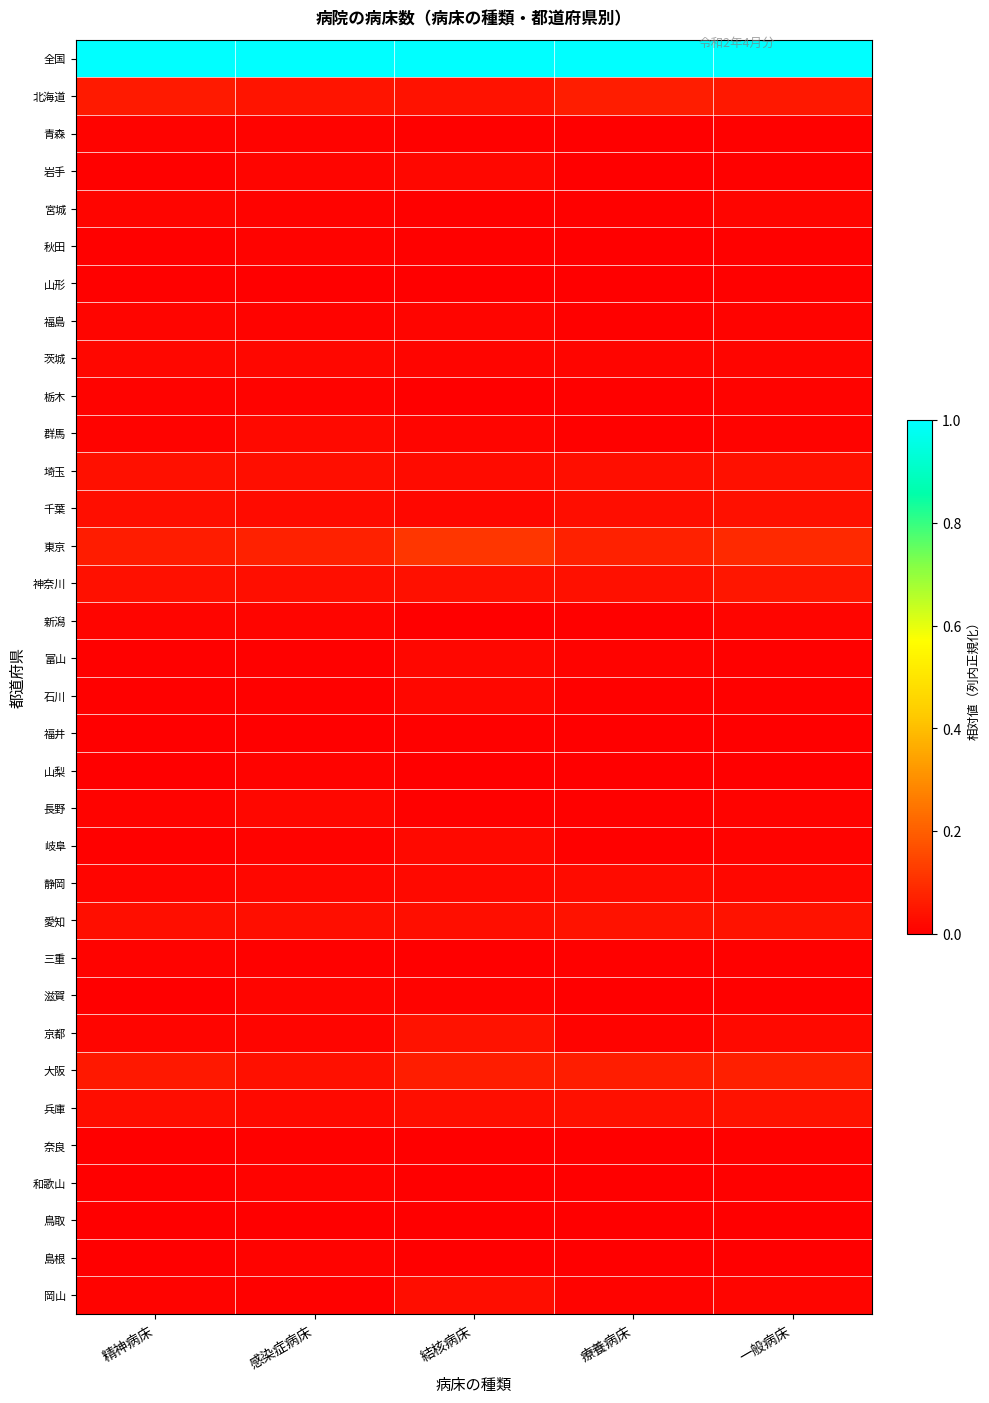

Reading left to right, extract all data points from this chart.

全国: 精神病床=1.0	感染症病床=1.0	結核病床=1.0	療養病床=1.0	一般病床=1.0
北海道: 精神病床=0.1	感染症病床=0.0	結核病床=0.0	療養病床=0.1	一般病床=0.1
青森: 精神病床=0.0	感染症病床=0.0	結核病床=0.0	療養病床=0.0	一般病床=0.0
岩手: 精神病床=0.0	感染症病床=0.0	結核病床=0.0	療養病床=0.0	一般病床=0.0
宮城: 精神病床=0.0	感染症病床=0.0	結核病床=0.0	療養病床=0.0	一般病床=0.0
秋田: 精神病床=0.0	感染症病床=0.0	結核病床=0.0	療養病床=0.0	一般病床=0.0
山形: 精神病床=0.0	感染症病床=0.0	結核病床=0.0	療養病床=0.0	一般病床=0.0
福島: 精神病床=0.0	感染症病床=0.0	結核病床=0.0	療養病床=0.0	一般病床=0.0
茨城: 精神病床=0.0	感染症病床=0.0	結核病床=0.0	療養病床=0.0	一般病床=0.0
栃木: 精神病床=0.0	感染症病床=0.0	結核病床=0.0	療養病床=0.0	一般病床=0.0
群馬: 精神病床=0.0	感染症病床=0.0	結核病床=0.0	療養病床=0.0	一般病床=0.0
埼玉: 精神病床=0.0	感染症病床=0.0	結核病床=0.0	療養病床=0.0	一般病床=0.0
千葉: 精神病床=0.0	感染症病床=0.0	結核病床=0.0	療養病床=0.0	一般病床=0.0
東京: 精神病床=0.1	感染症病床=0.1	結核病床=0.1	療養病床=0.1	一般病床=0.1
神奈川: 精神病床=0.0	感染症病床=0.0	結核病床=0.0	療養病床=0.0	一般病床=0.0
新潟: 精神病床=0.0	感染症病床=0.0	結核病床=0.0	療養病床=0.0	一般病床=0.0
富山: 精神病床=0.0	感染症病床=0.0	結核病床=0.0	療養病床=0.0	一般病床=0.0
石川: 精神病床=0.0	感染症病床=0.0	結核病床=0.0	療養病床=0.0	一般病床=0.0
福井: 精神病床=0.0	感染症病床=0.0	結核病床=0.0	療養病床=0.0	一般病床=0.0
山梨: 精神病床=0.0	感染症病床=0.0	結核病床=0.0	療養病床=0.0	一般病床=0.0
長野: 精神病床=0.0	感染症病床=0.0	結核病床=0.0	療養病床=0.0	一般病床=0.0
岐阜: 精神病床=0.0	感染症病床=0.0	結核病床=0.0	療養病床=0.0	一般病床=0.0
静岡: 精神病床=0.0	感染症病床=0.0	結核病床=0.0	療養病床=0.0	一般病床=0.0
愛知: 精神病床=0.0	感染症病床=0.0	結核病床=0.0	療養病床=0.0	一般病床=0.0
三重: 精神病床=0.0	感染症病床=0.0	結核病床=0.0	療養病床=0.0	一般病床=0.0
滋賀: 精神病床=0.0	感染症病床=0.0	結核病床=0.0	療養病床=0.0	一般病床=0.0
京都: 精神病床=0.0	感染症病床=0.0	結核病床=0.0	療養病床=0.0	一般病床=0.0
大阪: 精神病床=0.1	感染症病床=0.0	結核病床=0.1	療養病床=0.1	一般病床=0.1
兵庫: 精神病床=0.0	感染症病床=0.0	結核病床=0.0	療養病床=0.0	一般病床=0.0
奈良: 精神病床=0.0	感染症病床=0.0	結核病床=0.0	療養病床=0.0	一般病床=0.0
和歌山: 精神病床=0.0	感染症病床=0.0	結核病床=0.0	療養病床=0.0	一般病床=0.0
鳥取: 精神病床=0.0	感染症病床=0.0	結核病床=0.0	療養病床=0.0	一般病床=0.0
島根: 精神病床=0.0	感染症病床=0.0	結核病床=0.0	療養病床=0.0	一般病床=0.0
岡山: 精神病床=0.0	感染症病床=0.0	結核病床=0.0	療養病床=0.0	一般病床=0.0